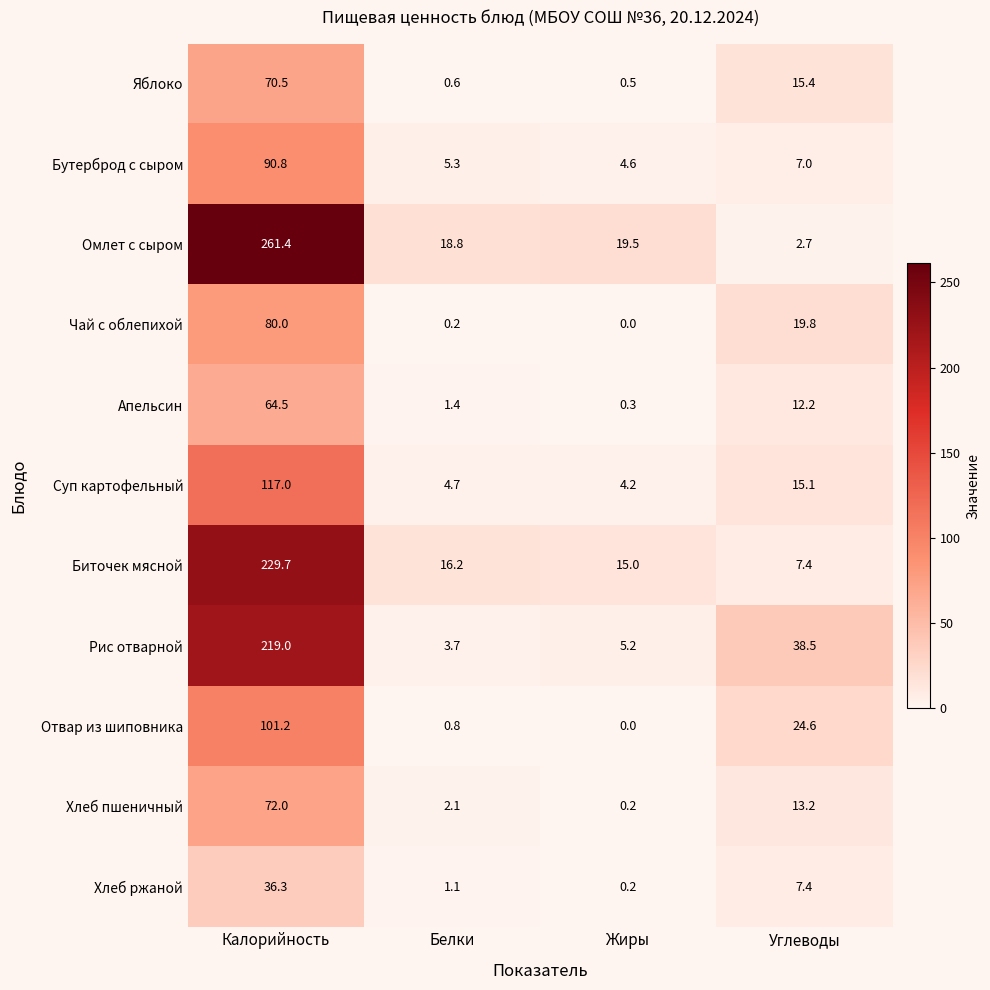

True or false: Чай с облепихой has a value of 0.2 at Белки.

True